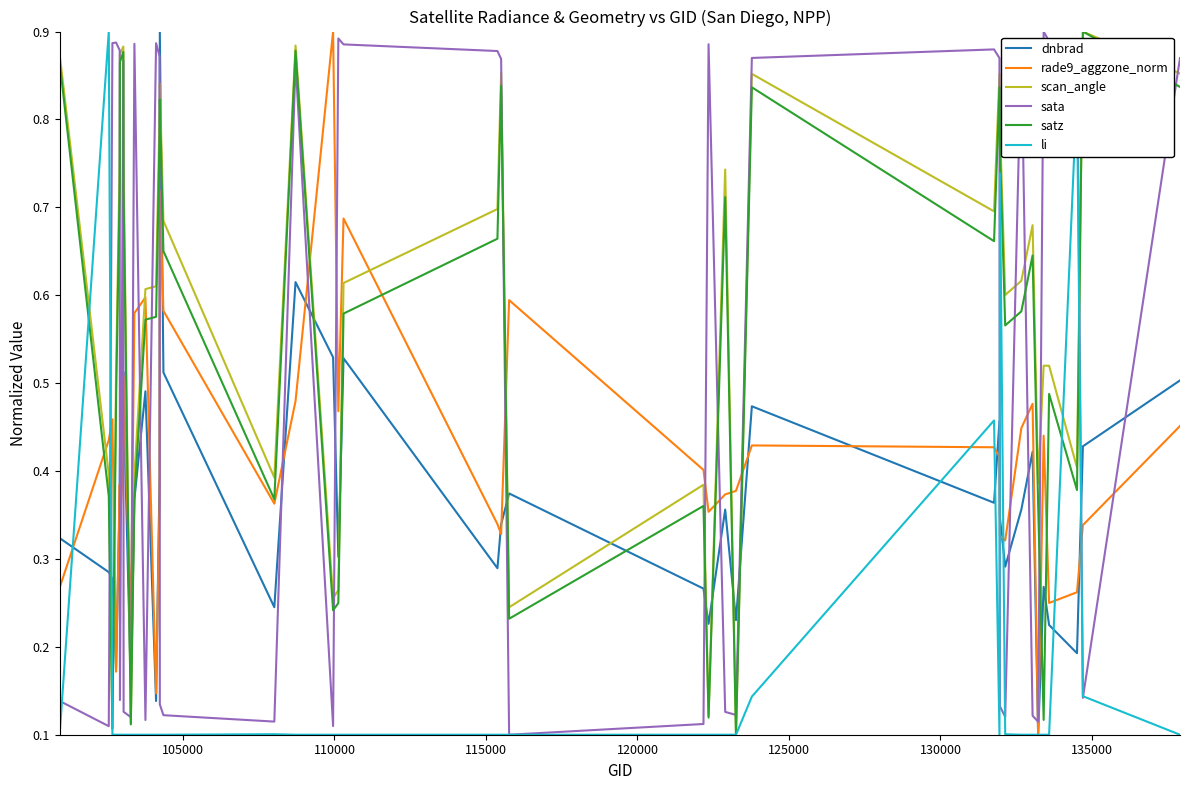

Which series has the widest spread of values?

dnbrad